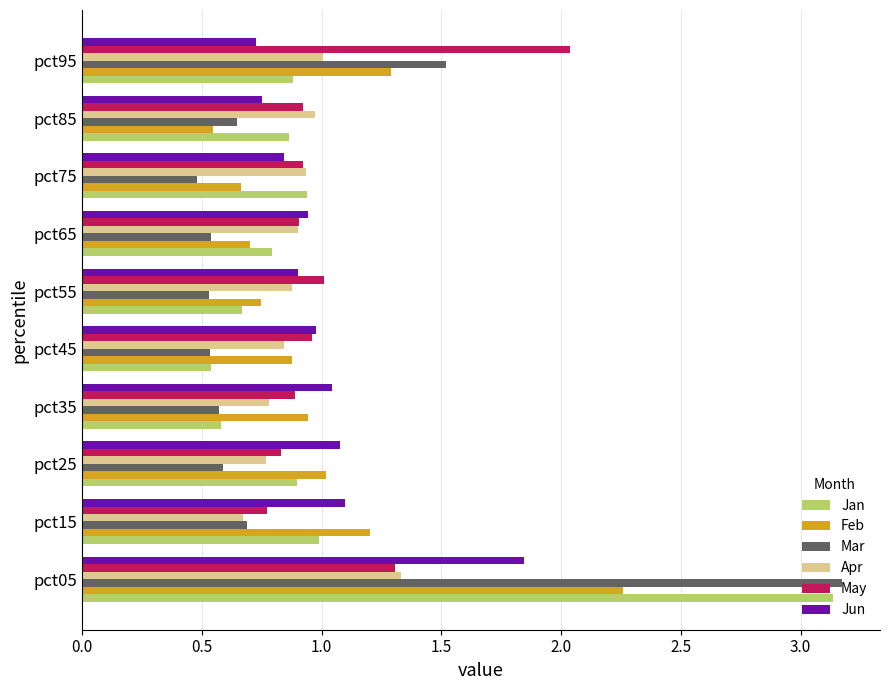

At which category is the sum across all series the highest?

pct05